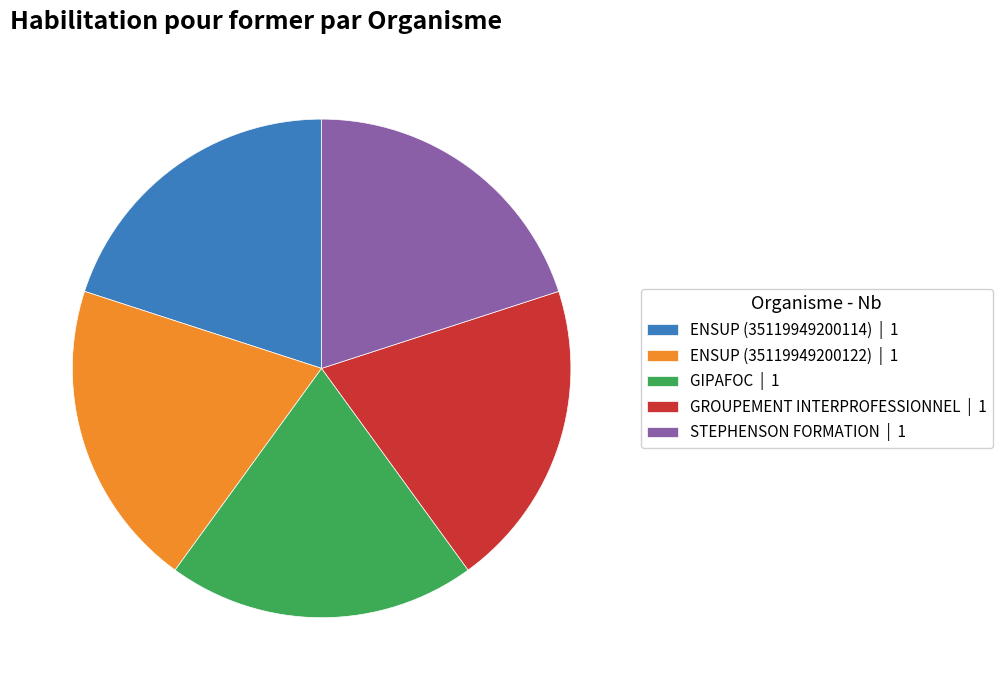

Is there any slice that represents more than half of the pie?

No